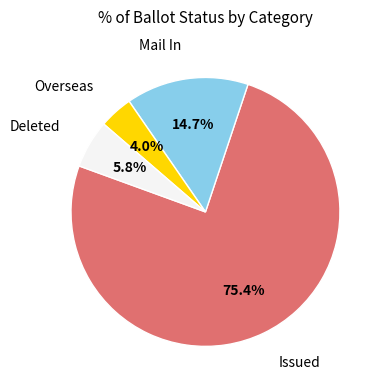

Does any single category account for the majority?

Yes